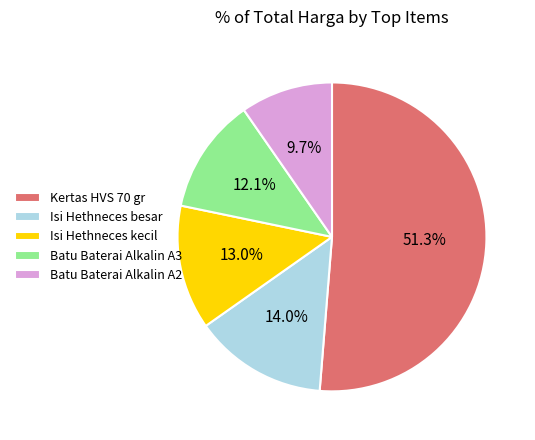

How much of the chart is everything except Batu Baterai Alkalin A3?

87.9%